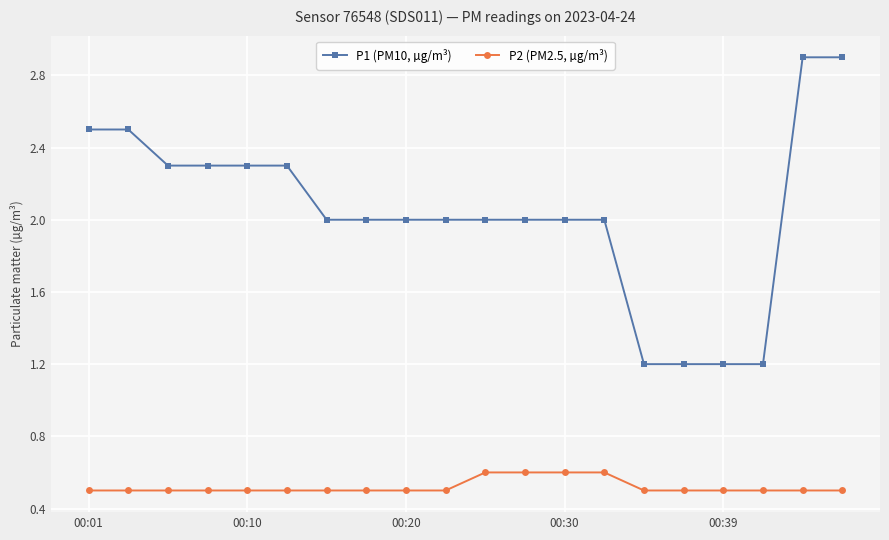

At how many categories does at least one series exceed 0?

20